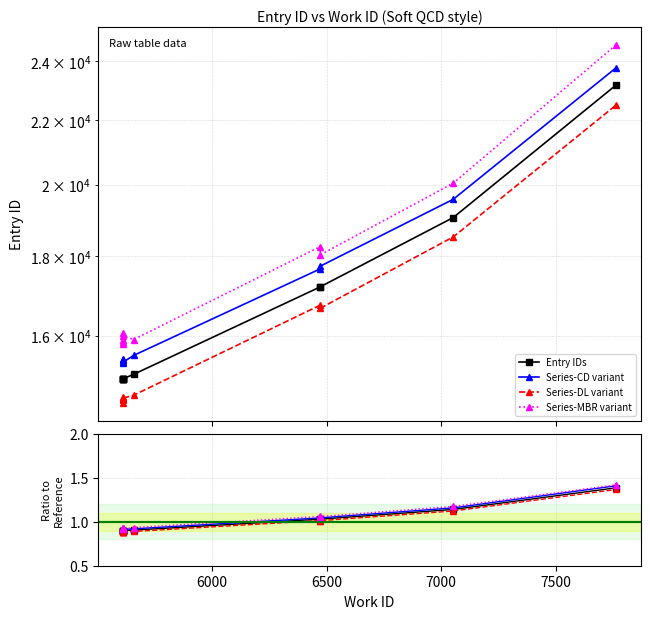

True or false: id has more than 2 interior local peaks.

False